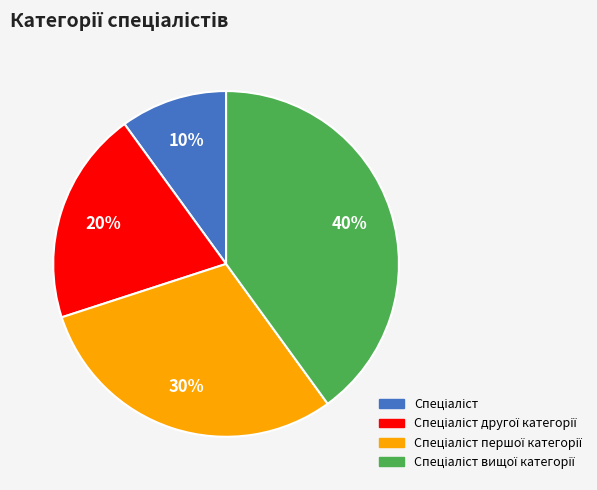

Does any single category account for the majority?

No